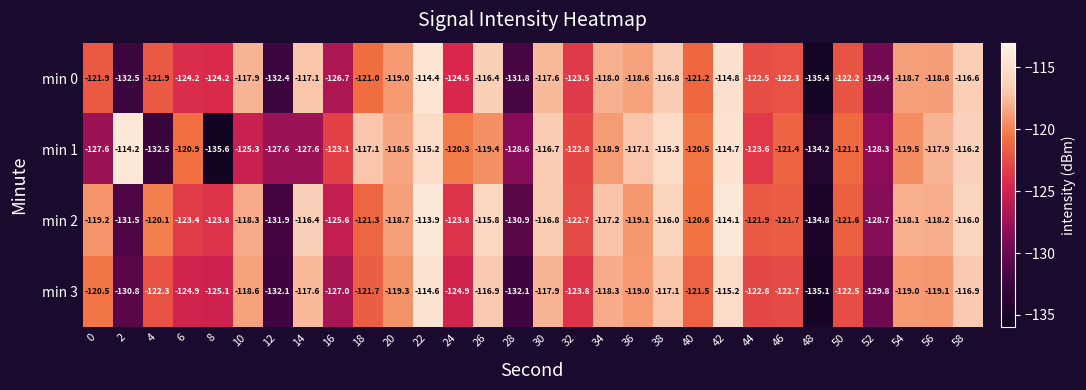

The value of min 3 at 32 is -123.8. True or false?

True